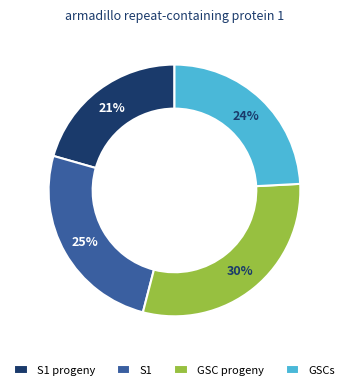

How many slices are in this pie chart?

4